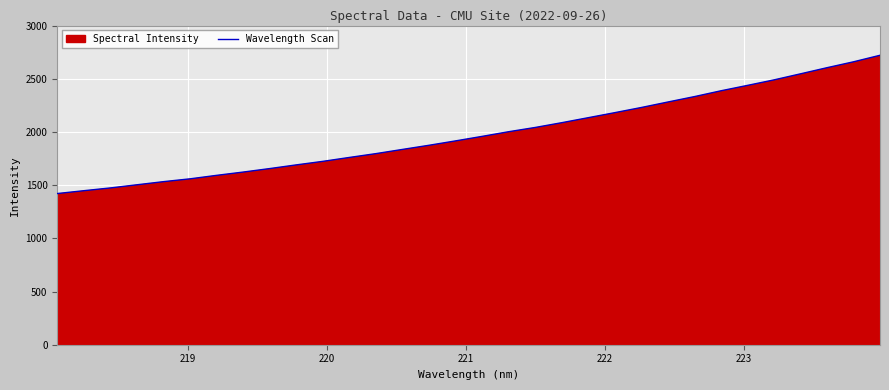

What is the difference between the maximum and minimum values?

1299.6